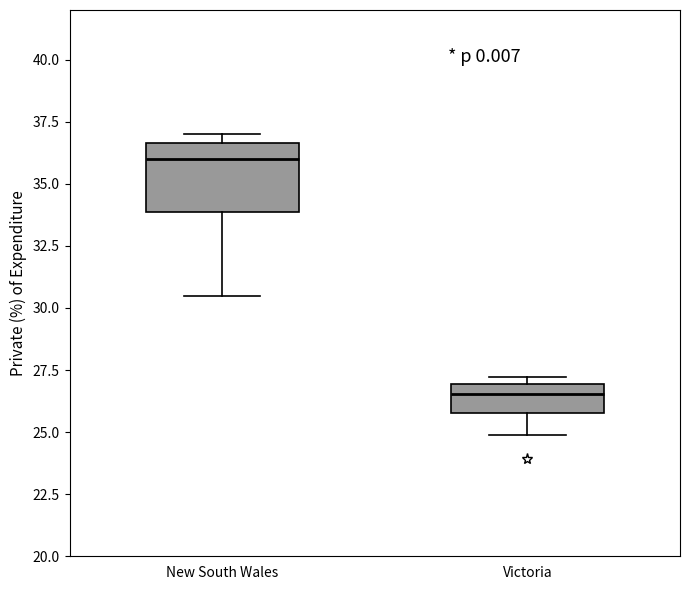

Which box is the tallest, from its lower edge to its upper edge?

New South Wales